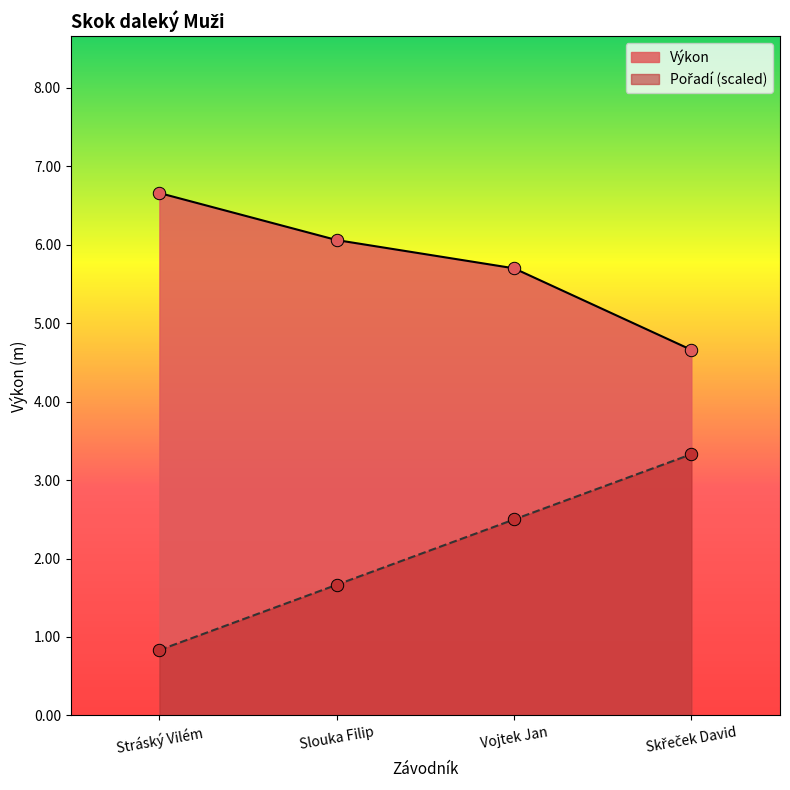

Which series contains the lowest Y value?

Pořadí